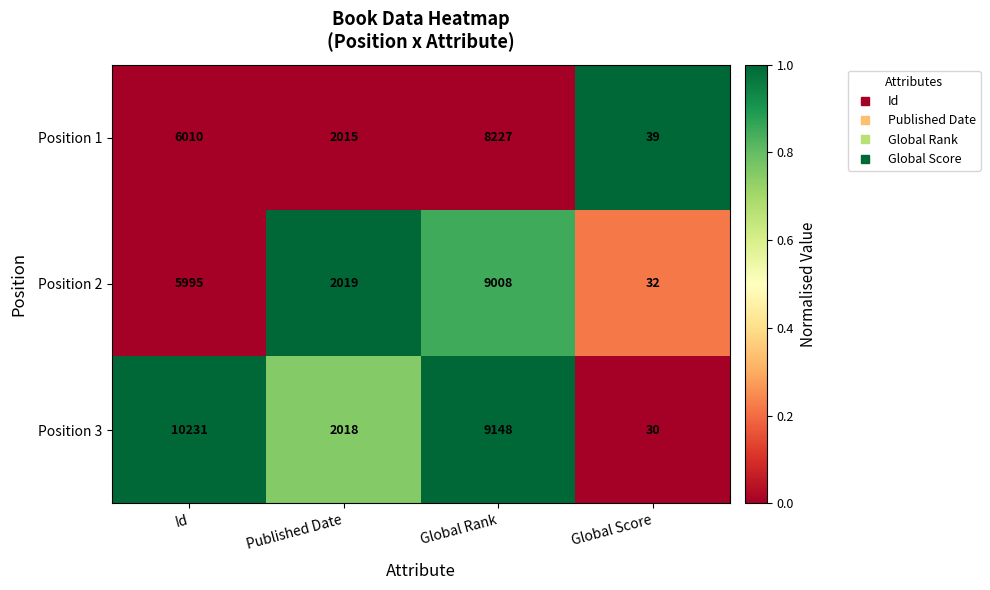

Rank the series by their maximum value, from highest to lowest.

Position 3, Position 2, Position 1